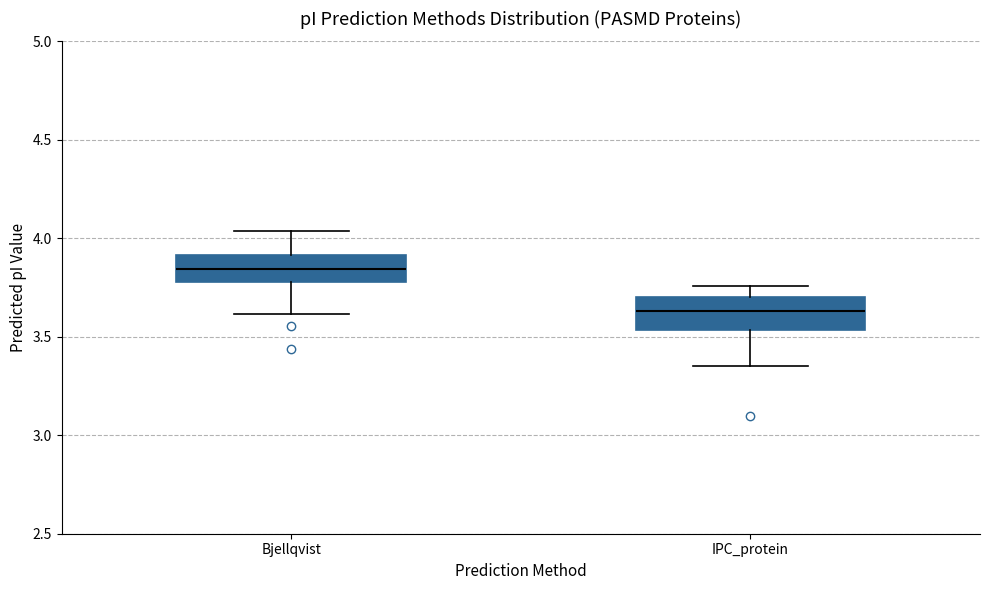

Where is the upper edge of the box for IPC_protein on the y-axis? The values are not printed on the chart, so give them approximately, as read against the axis.

3.70